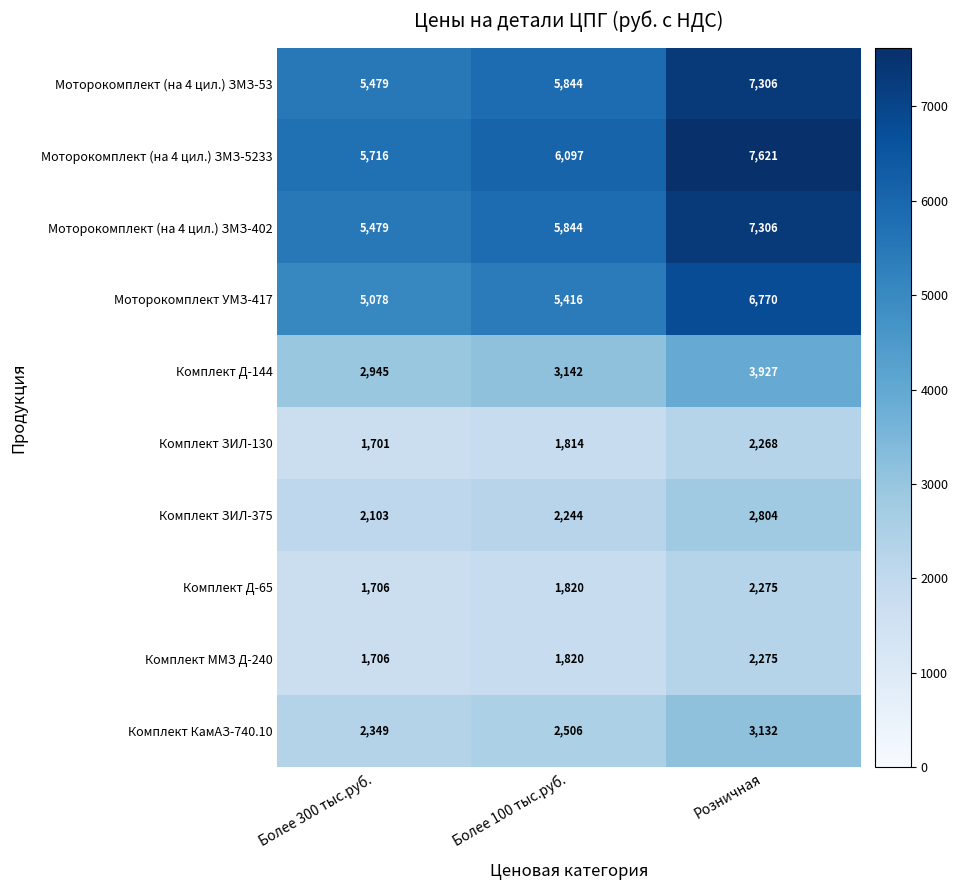

Between Более 300 тыс.руб. and Более 100 тыс.руб., which series saw the biggest shift?

Моторокомплект (на 4 цил.) ЗМЗ-5233